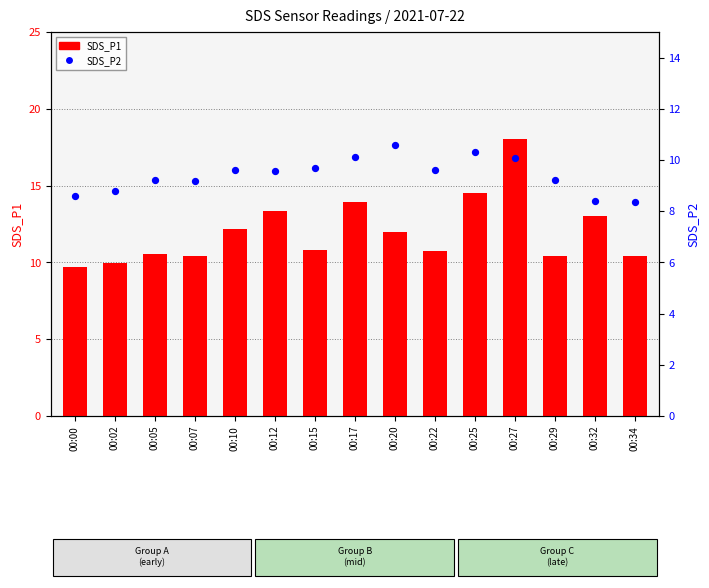

At how many categories does at least one series exceed 11?

7